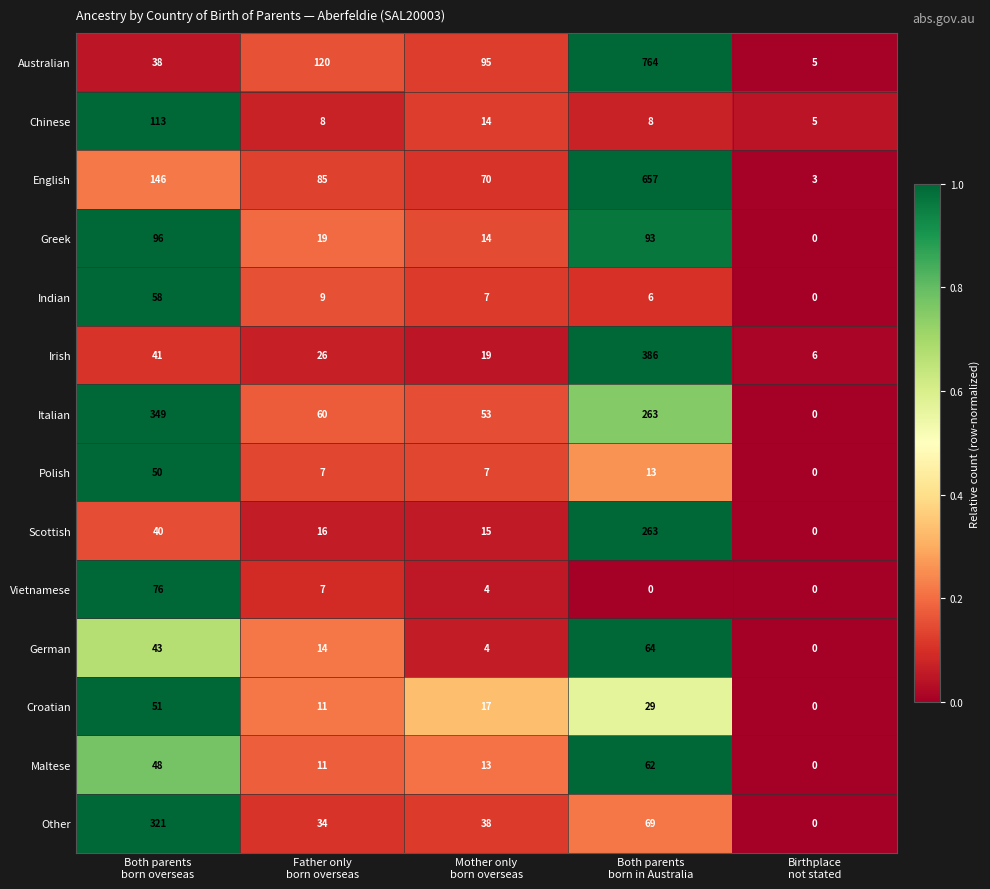

Rank the series by their maximum value, from lowest to highest.

Polish, Croatian, Indian, Maltese, German, Vietnamese, Greek, Chinese, Scottish, Other, Italian, Irish, English, Australian